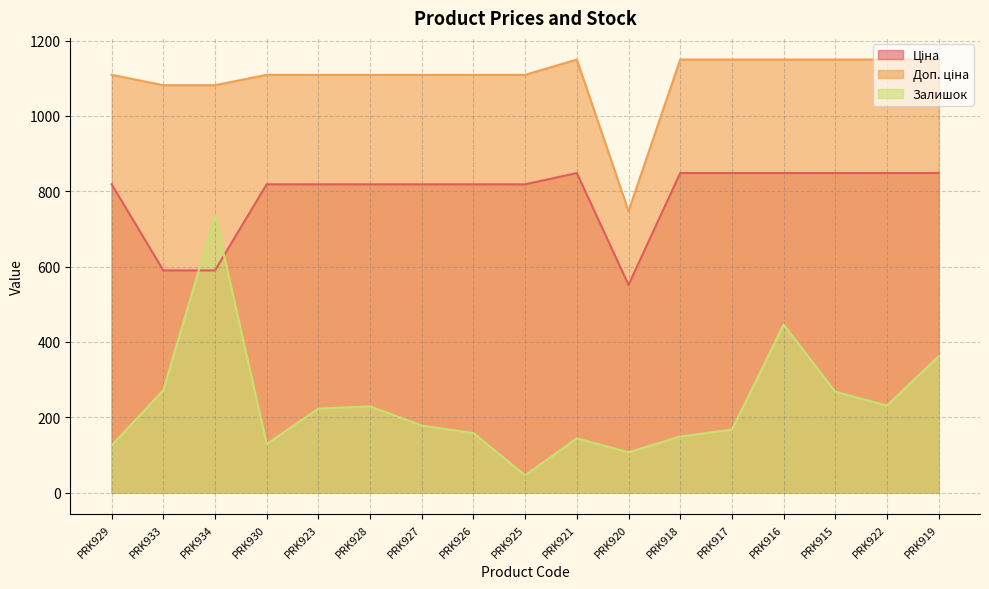

What is the value of the Ціна point at the 9th from the left?

818.5